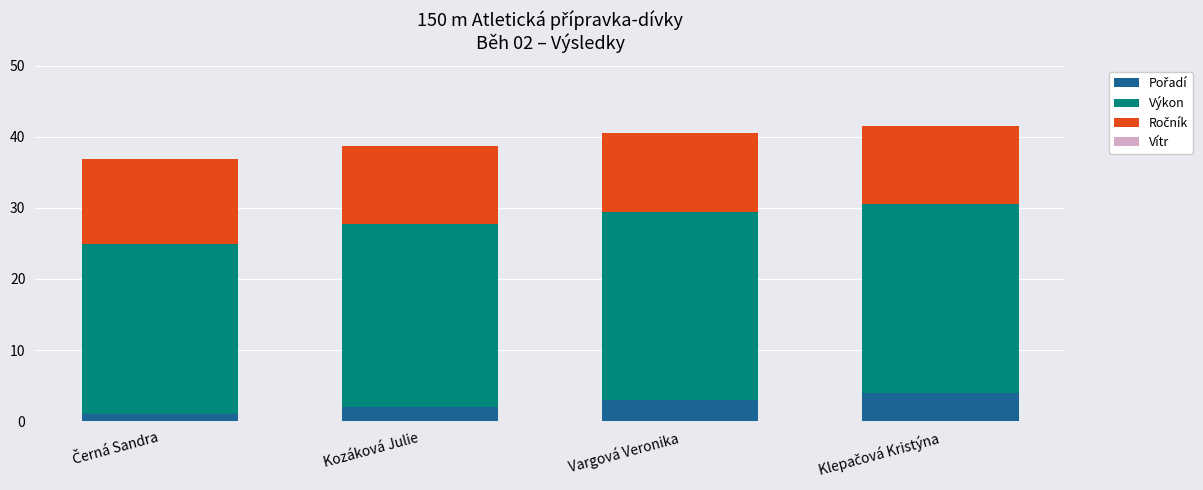

What is the total value across all series at Vargová Veronika?

40.5